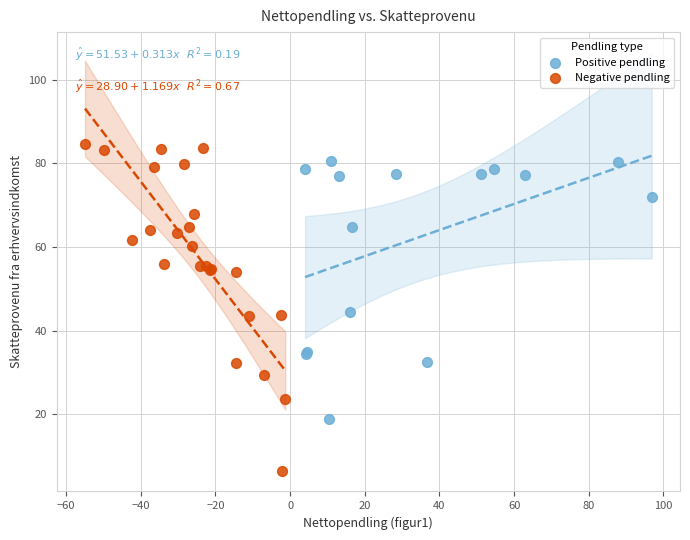

Which series reaches the minimum Y coordinate?

Negative pendling